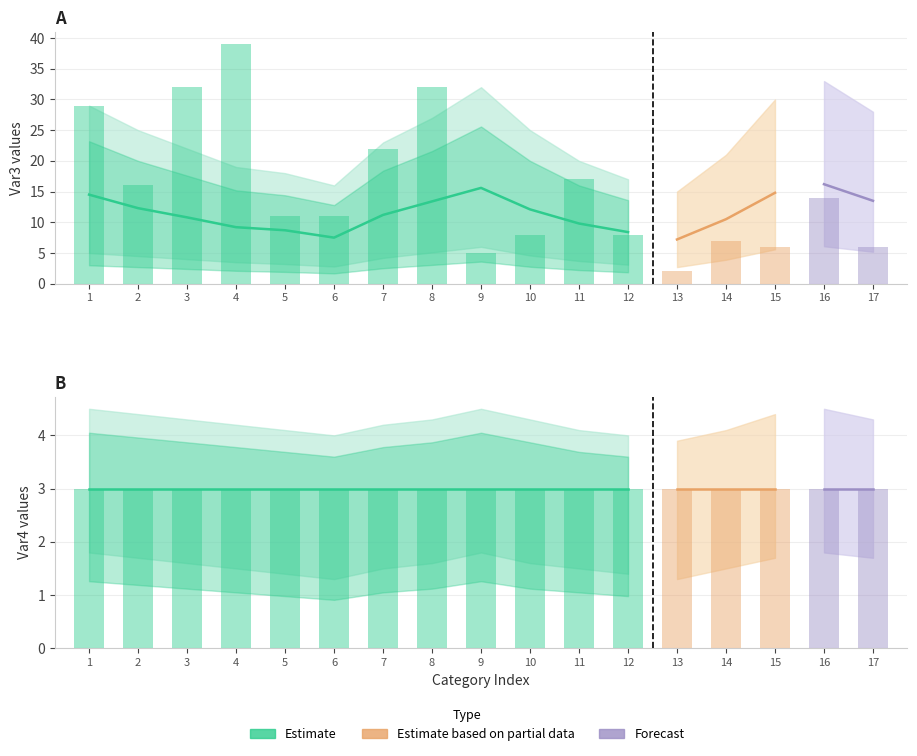

What is the total value across all series at 11?

42.1